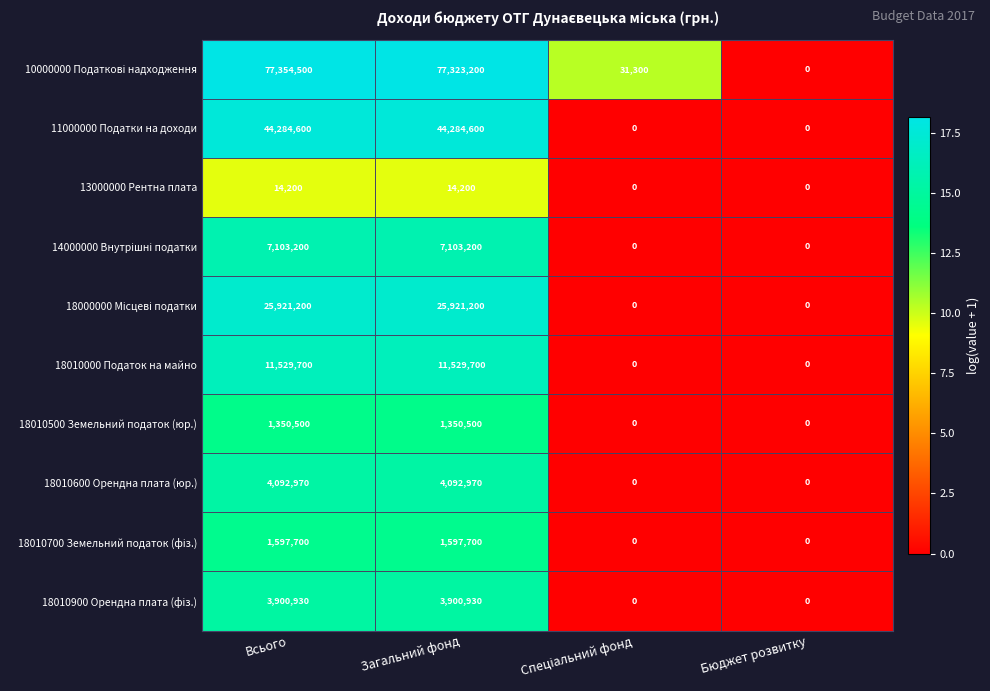

True or false: 13000000 Рентна плата has a value of 0 at Бюджет розвитку.

True